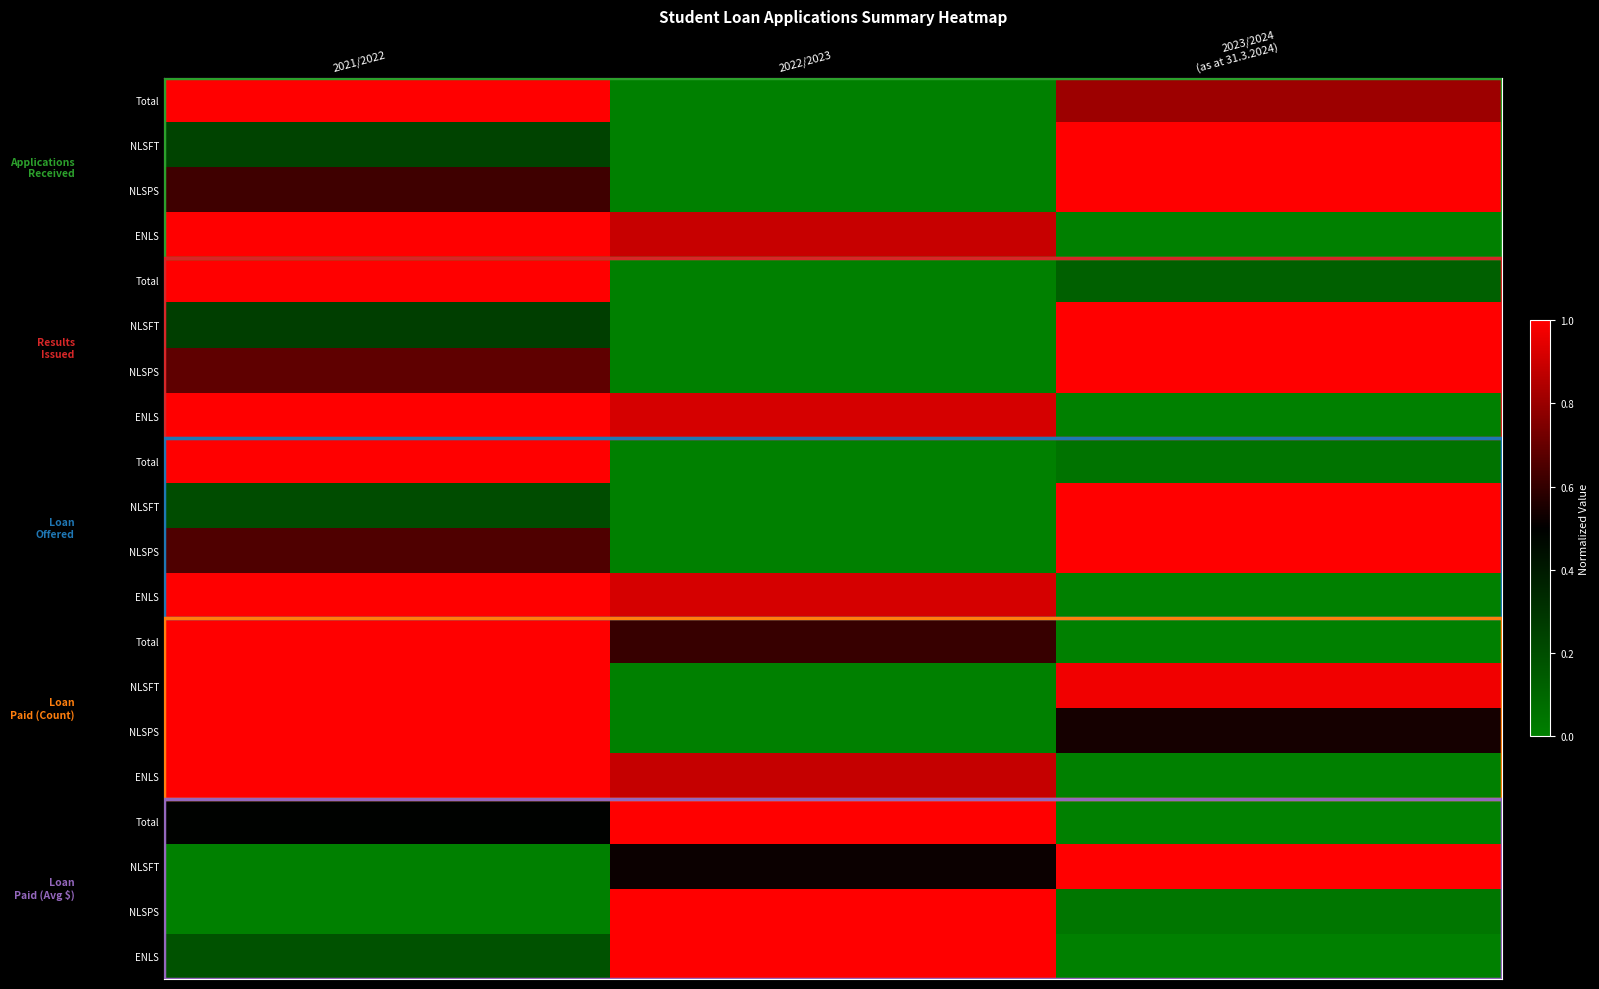

At which category is the sum across all series the highest?

2021/2022